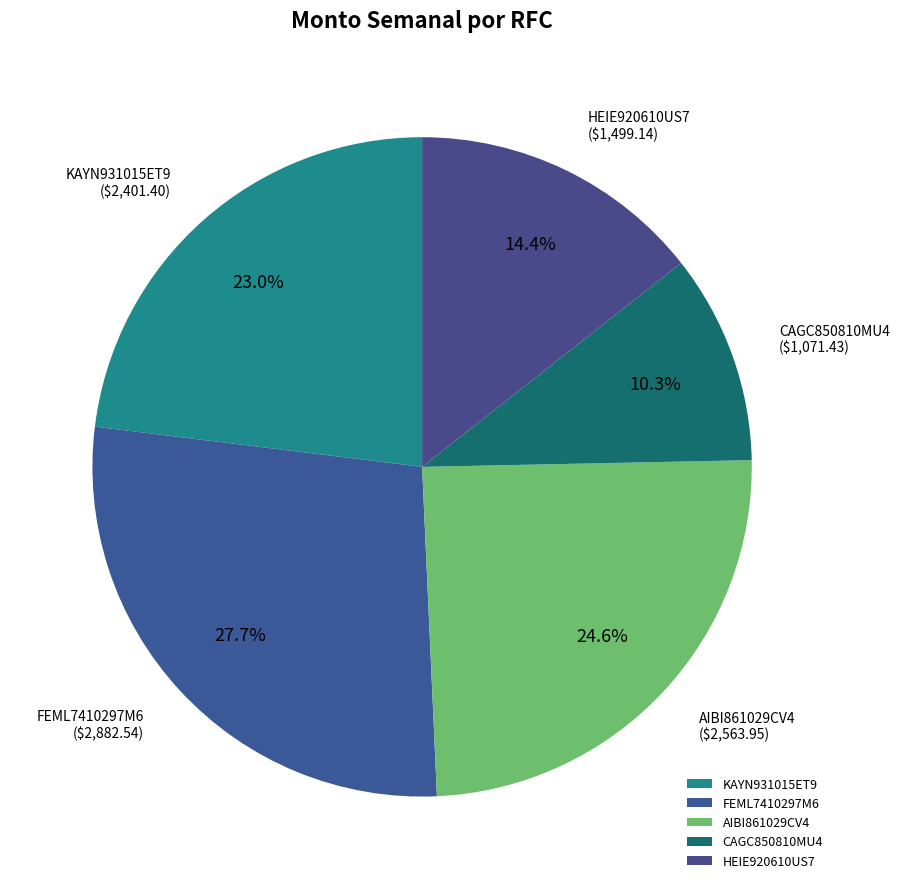

Which slice is the smallest?

CAGC850810MU4